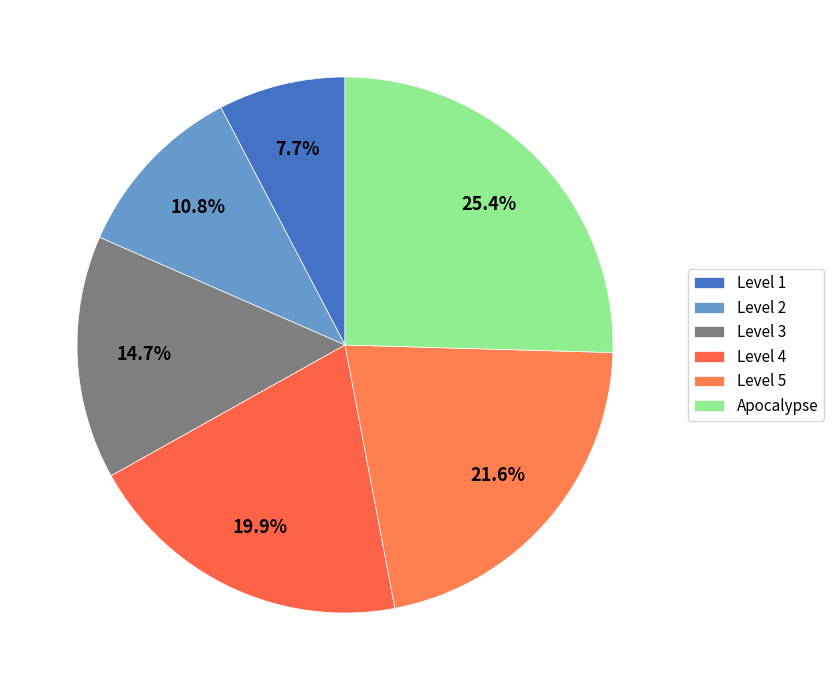

What is the change in value from Level 1 to Level 5?

+42555